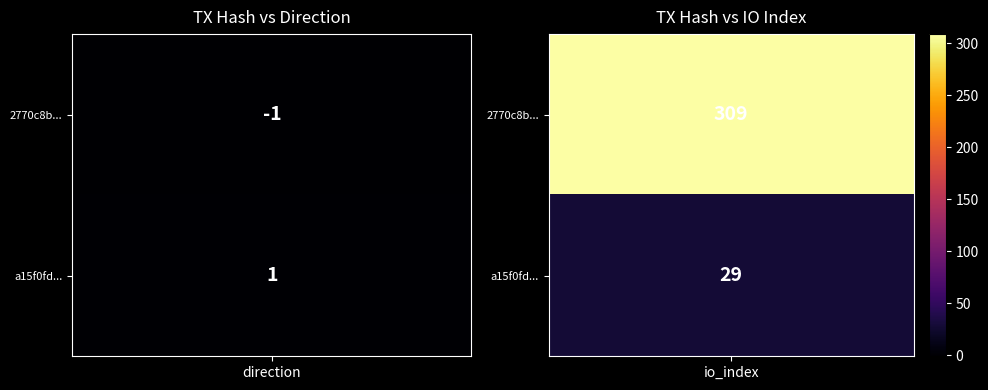

What is the difference between the highest and lowest values at -1?

2